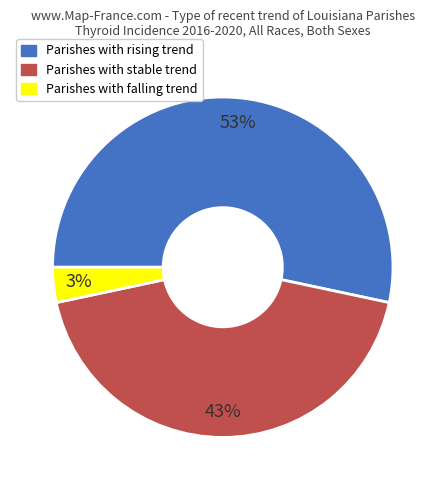

To the nearest percent, what is the average slice percentage?

33%